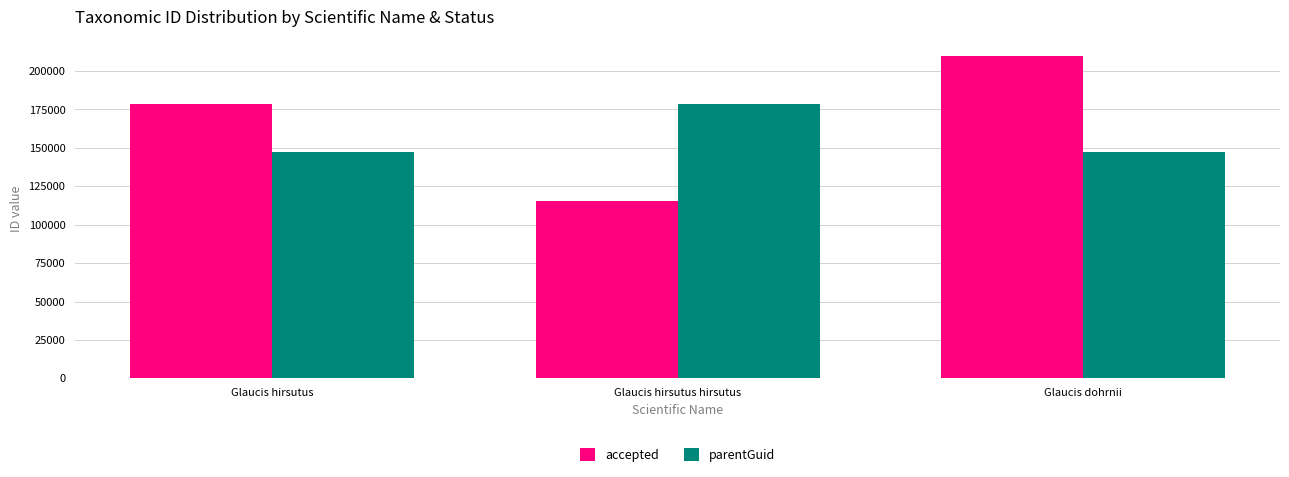

How many values in the parentGuid series exceed 147004?

1